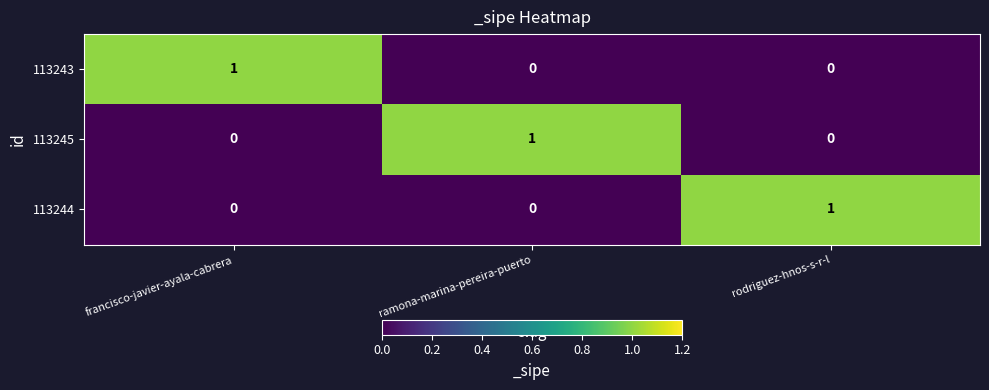

At how many categories does at least one series exceed 0?

3